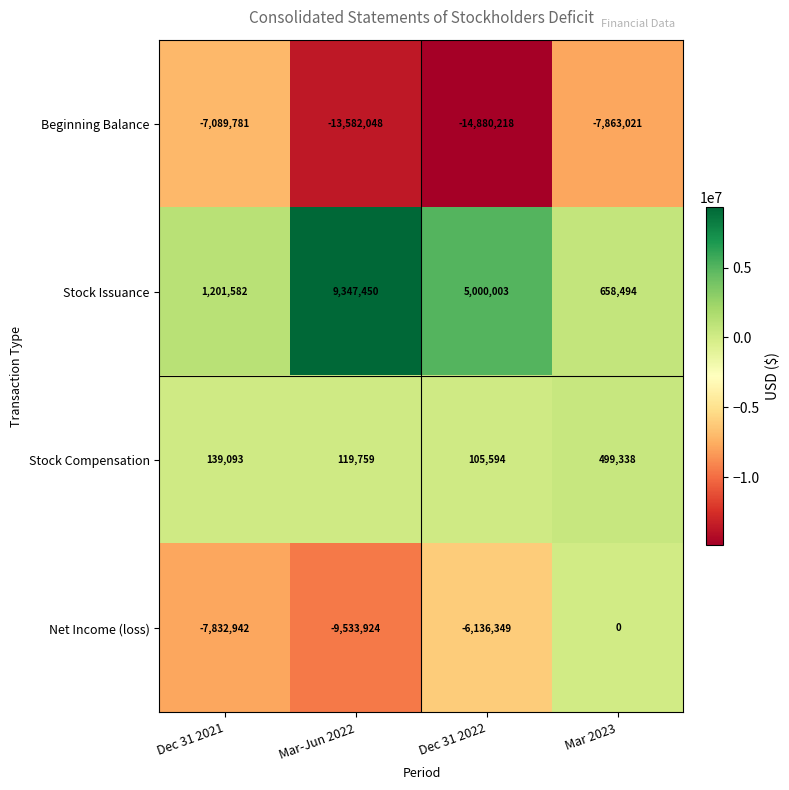

How many distinct data groups are displayed?

4